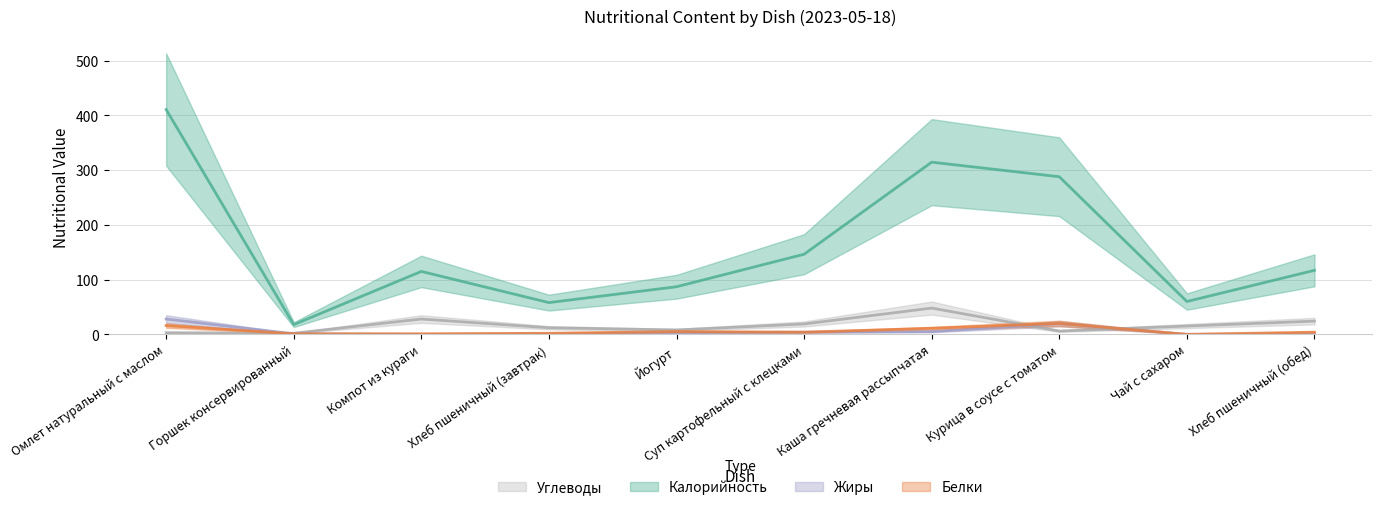

Between Чай с сахаром and Омлет натуральный с маслом, which is larger?

Омлет натуральный с маслом